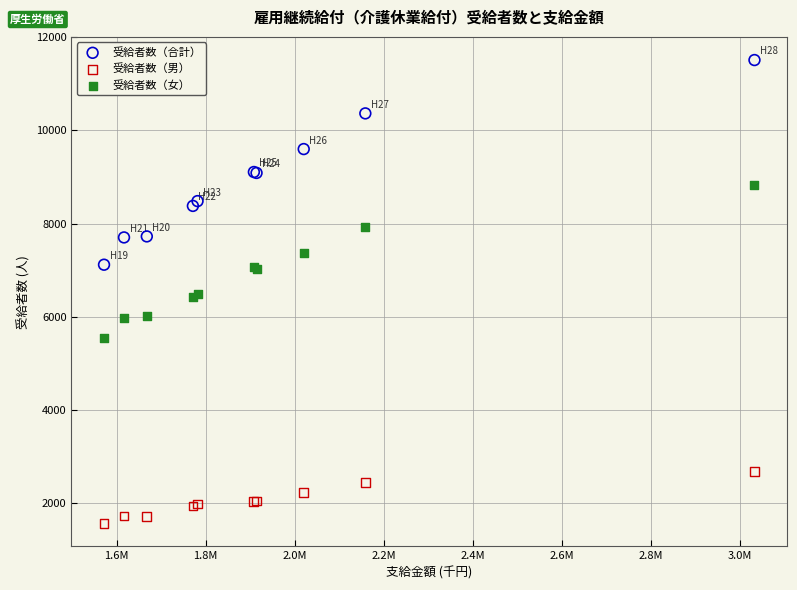

Which series contains the lowest Y value?

受給者数（男）